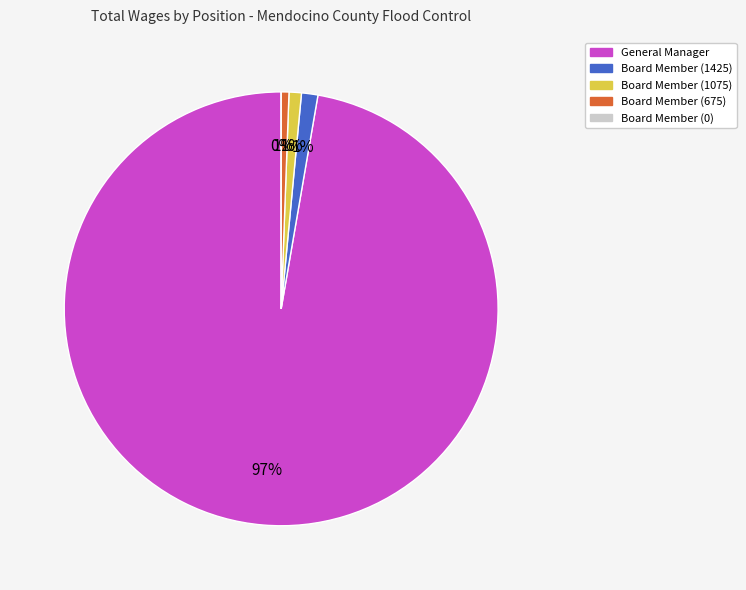

To the nearest percent, what is the combined percentage of Board Member (675) and Board Member (0)?

1%